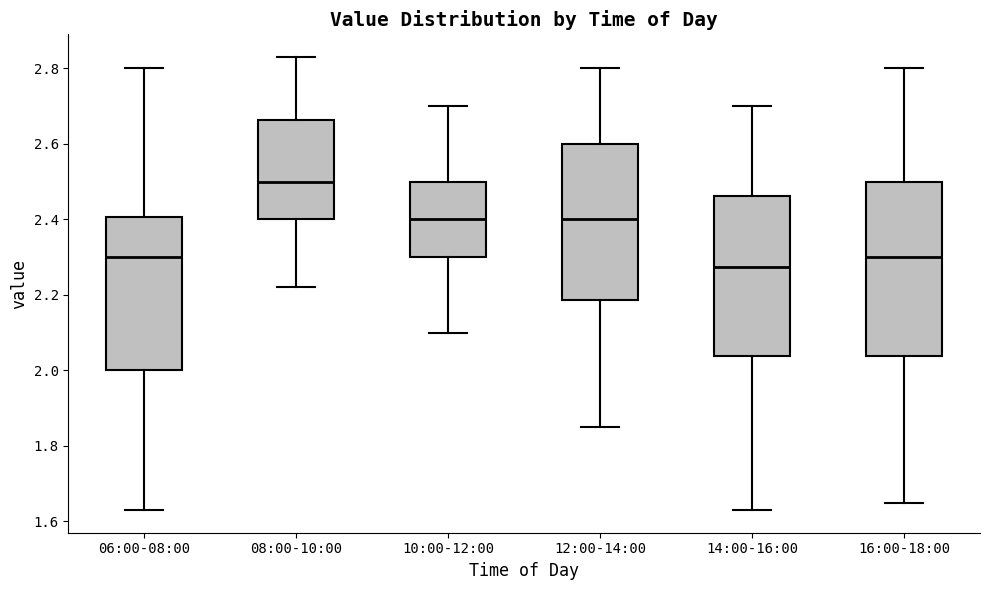

Reading left to right, read every box against the y-axis: the position of its median line, the range the box covers, and the ends of its whiskers. The values are not printed on the chart, so give them approximately, as read against the axis.

06:00-08:00: median 2.30, box 2.00 to 2.40, whiskers 1.64 to 2.80
08:00-10:00: median 2.50, box 2.40 to 2.66, whiskers 2.22 to 2.84
10:00-12:00: median 2.40, box 2.30 to 2.50, whiskers 2.10 to 2.70
12:00-14:00: median 2.40, box 2.18 to 2.60, whiskers 1.86 to 2.80
14:00-16:00: median 2.28, box 2.04 to 2.46, whiskers 1.64 to 2.70
16:00-18:00: median 2.30, box 2.04 to 2.50, whiskers 1.66 to 2.80